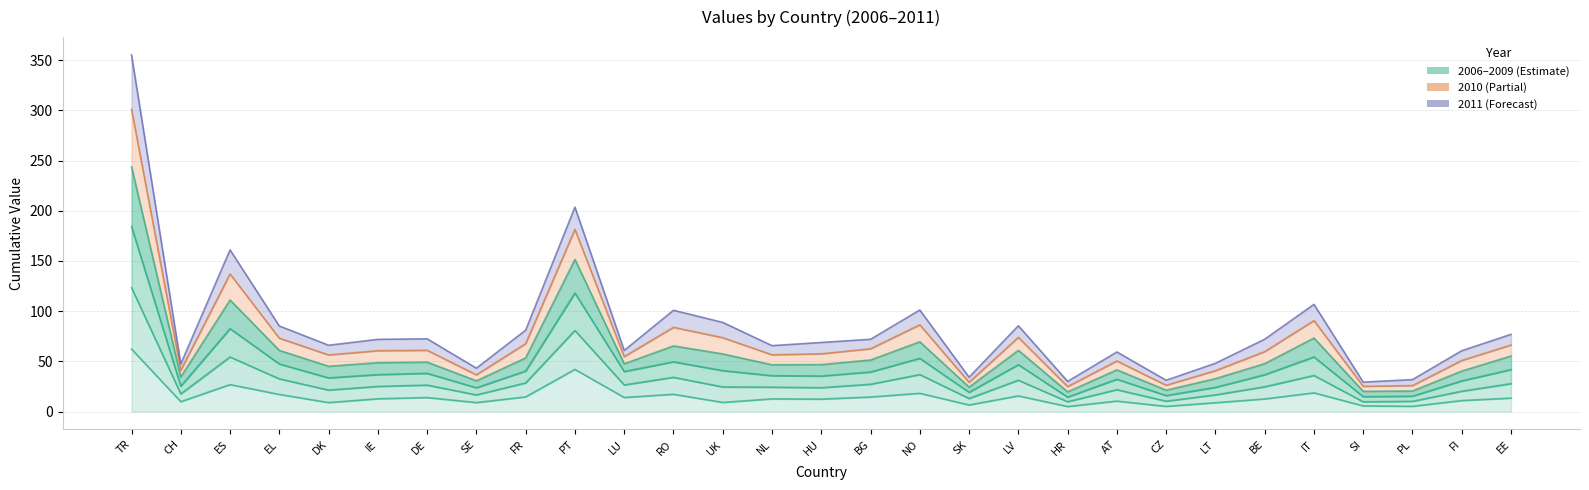

At which label is 2009 closest to 192?

PT